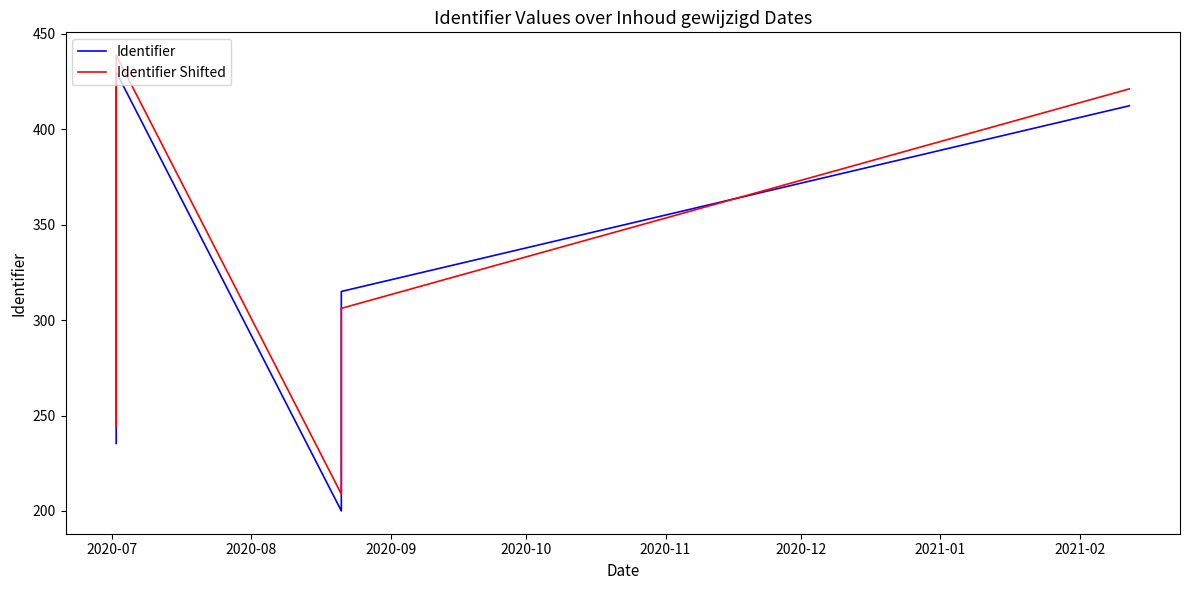

True or false: Identifier Shifted and Identifier intersect in this chart.

True